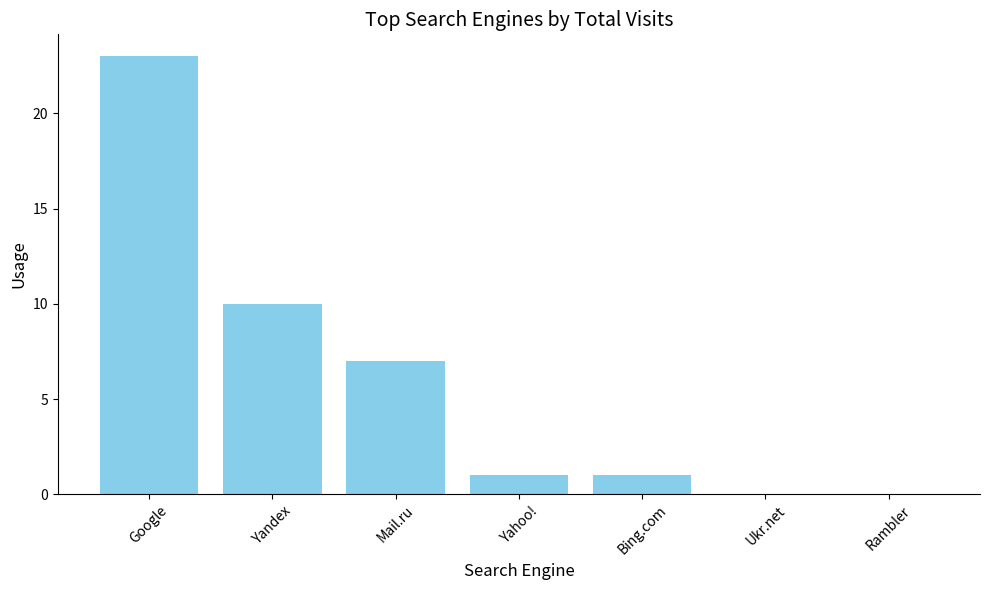

What is the sum of the values at Bing.com and Mail.ru?

8